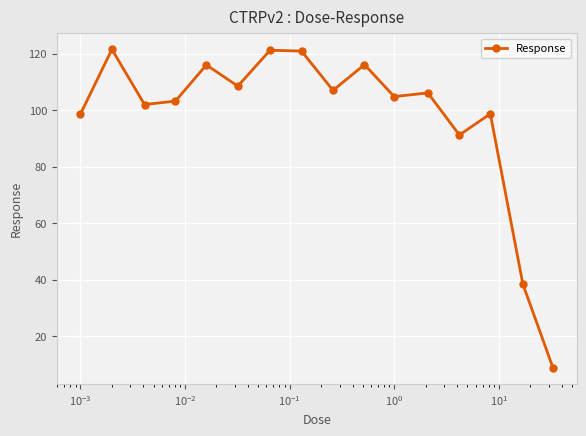

How many data points are above 106?

8